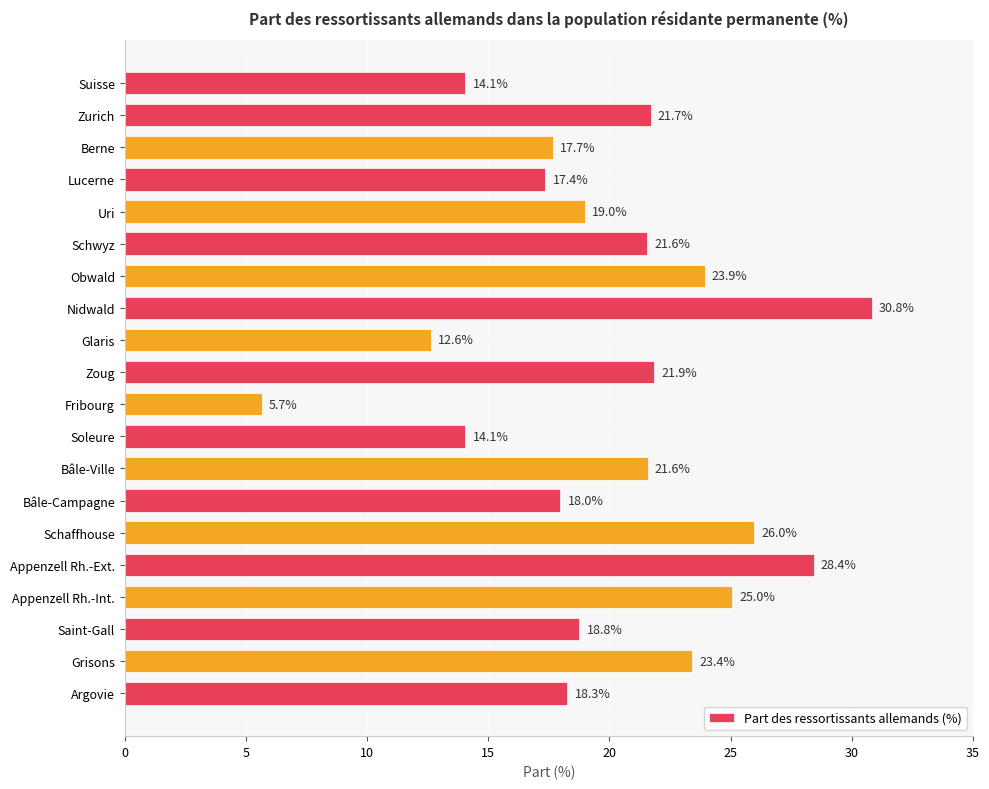

Reading top to bottom, transcribe all the data shown in this chart.

14.1	21.7	17.7	17.4	19.0	21.6	23.9	30.8	12.6	21.9	5.7	14.1	21.6	18.0	26.0	28.4	25.0	18.8	23.4	18.3